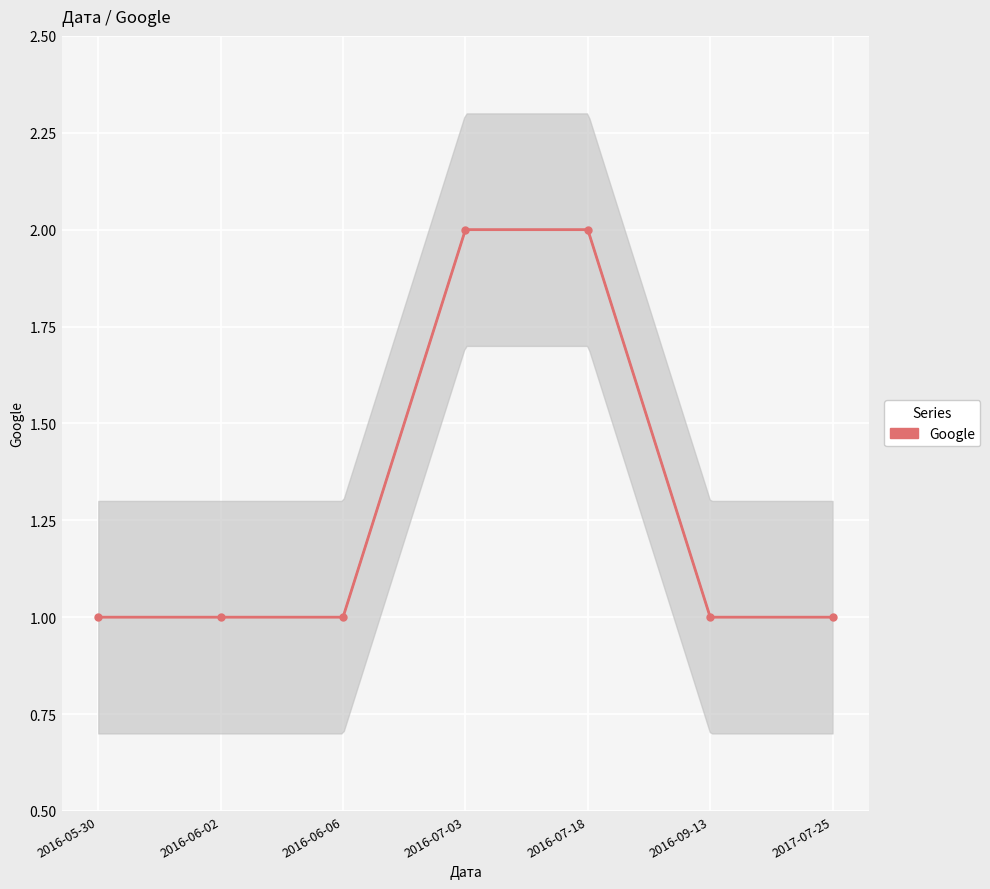

What is the change in value from 2016-07-03 to 2017-07-25?

-1